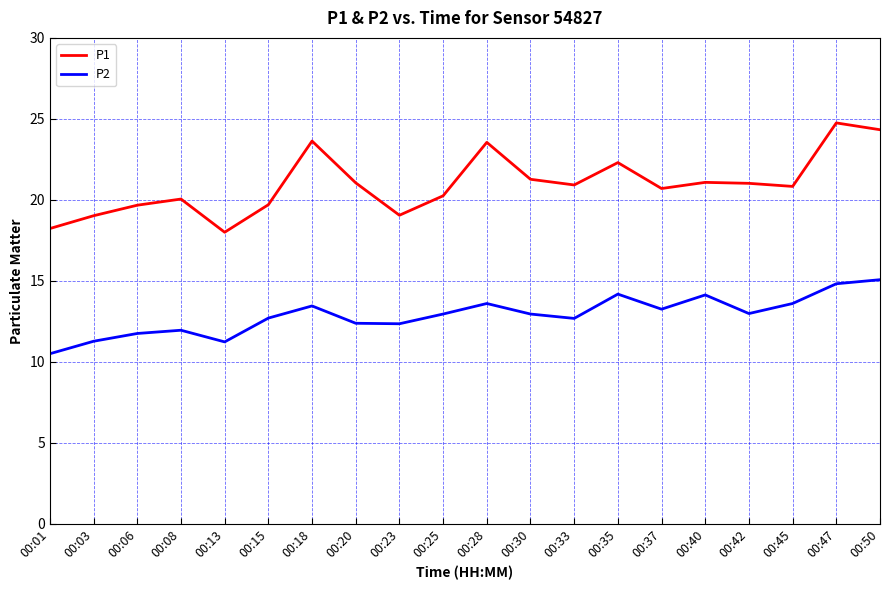

What value does the P1 series have at 00:42?

21.0